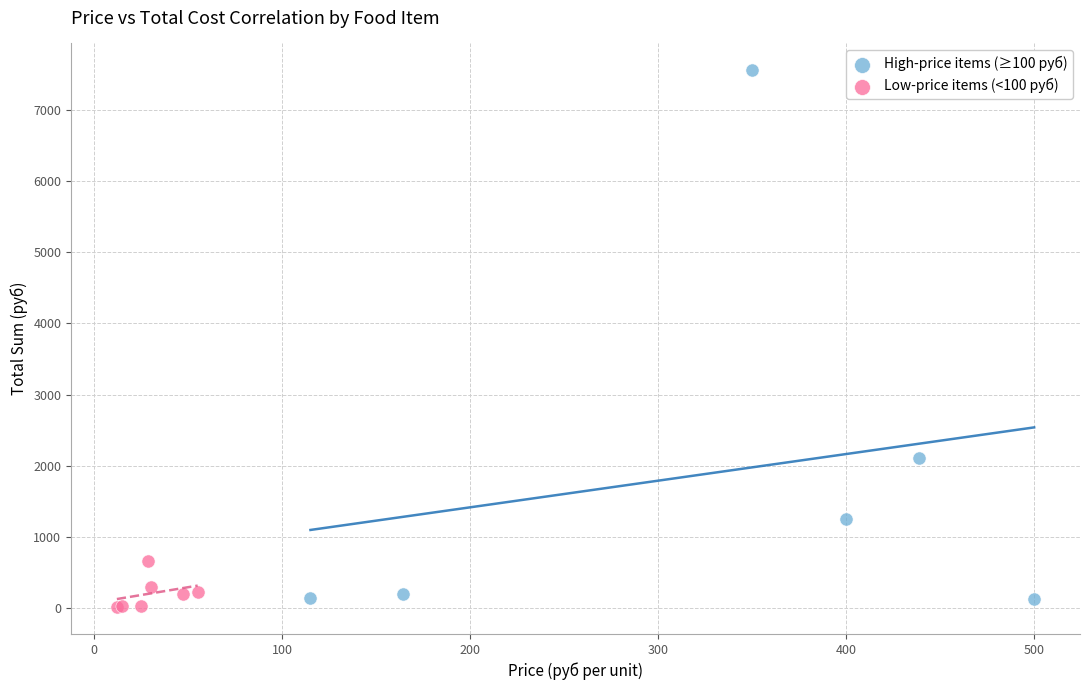

Which series has the largest Y range (max minus min)?

High-price items (≥100 руб)